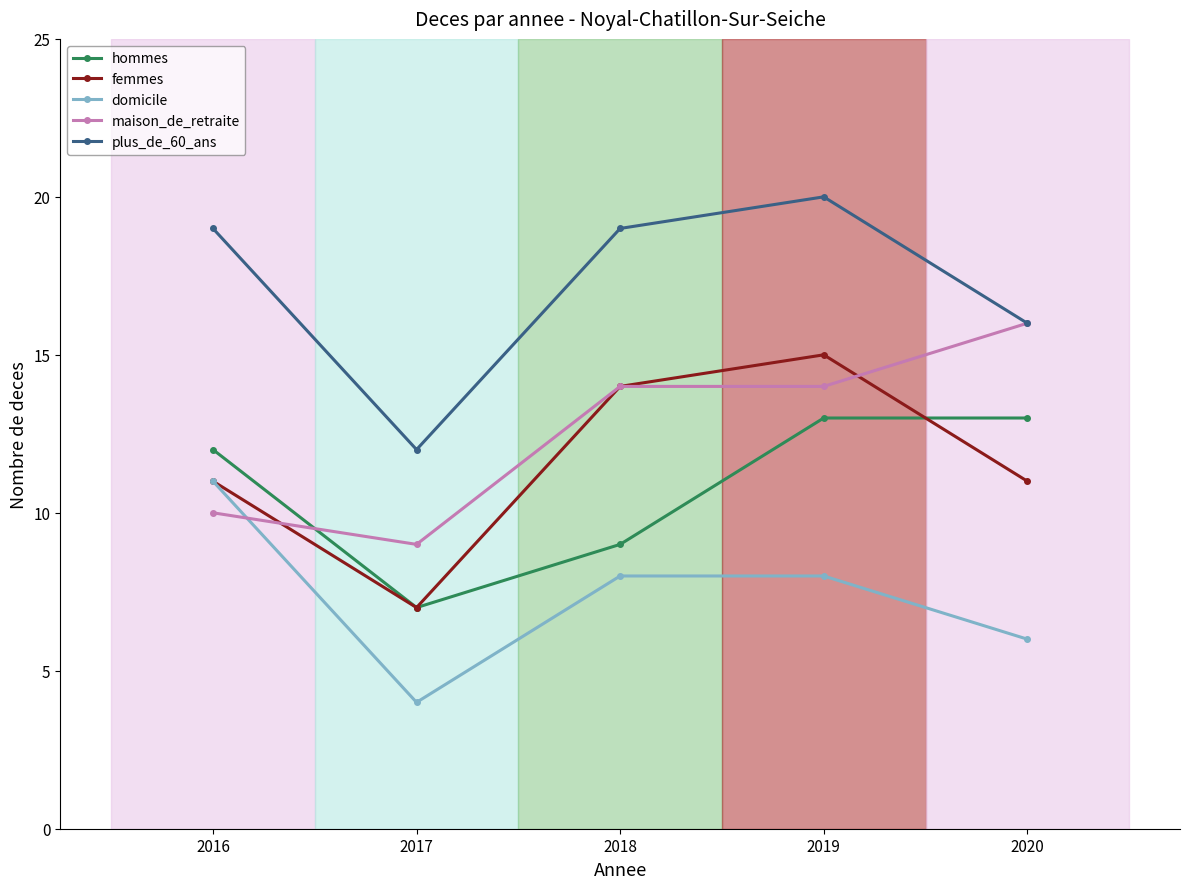

Reading left to right, transcribe all the data shown in this chart.

hommes: 12	7	9	13	13
femmes: 11	7	14	15	11
domicile: 11	4	8	8	6
maison_de_retraite: 10	9	14	14	16
plus_de_60_ans: 19	12	19	20	16